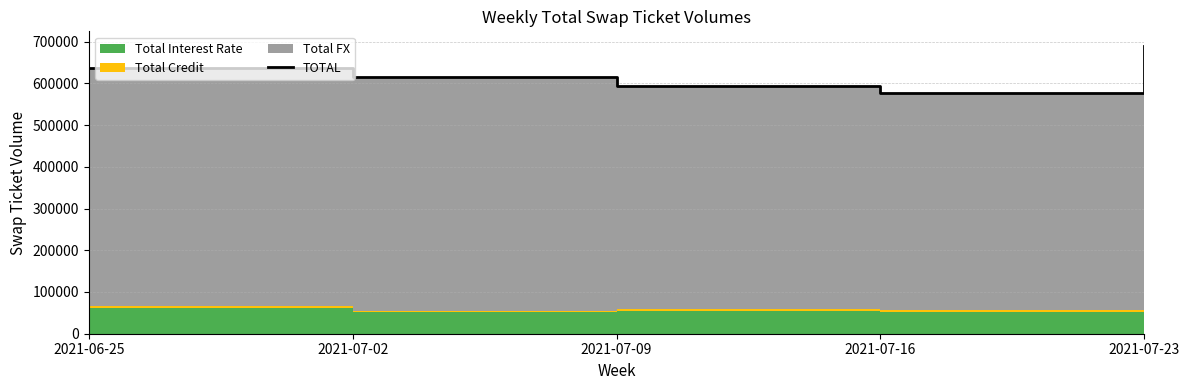

What is the change in value from 2021-06-25 to 2021-07-09?

-44785